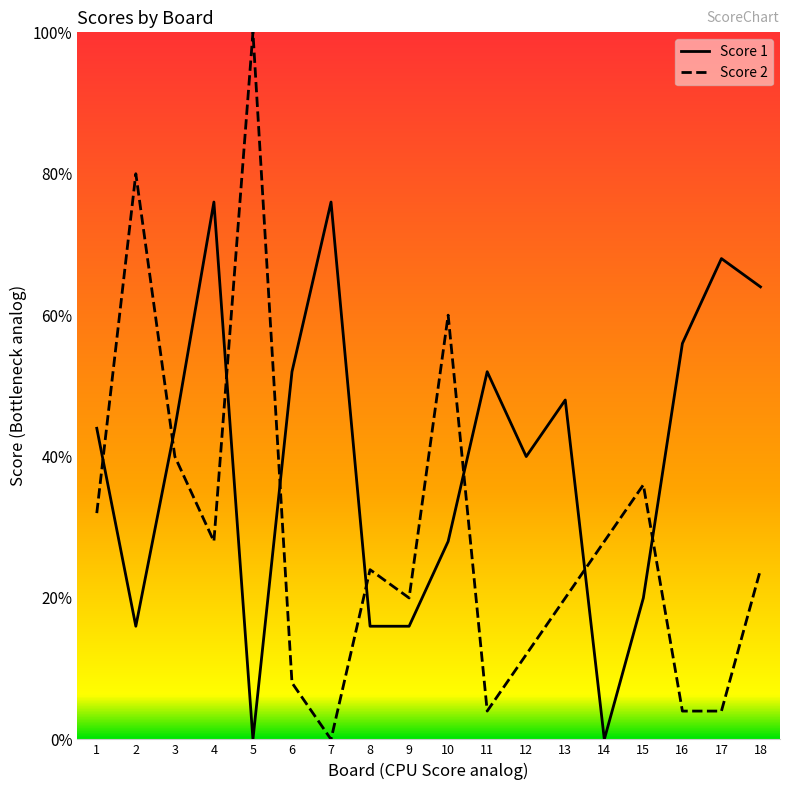

Does the chart have visible grid lines?

No